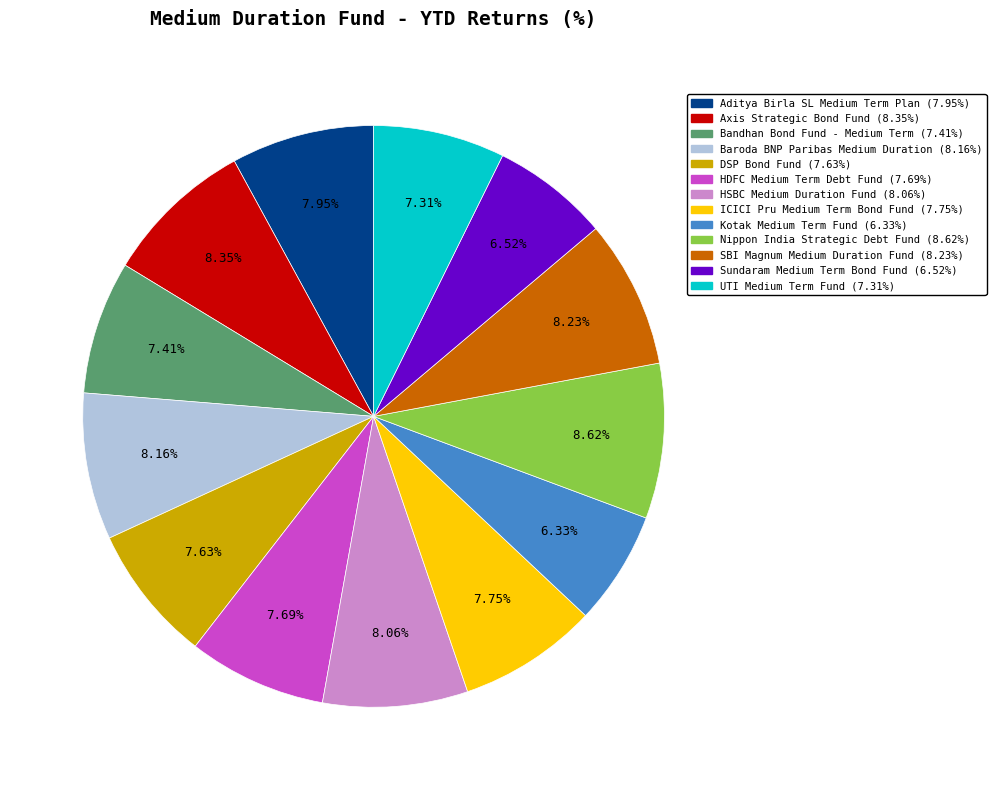

To the nearest percent, what is the difference between the largest and smallest slice percentages?

2%